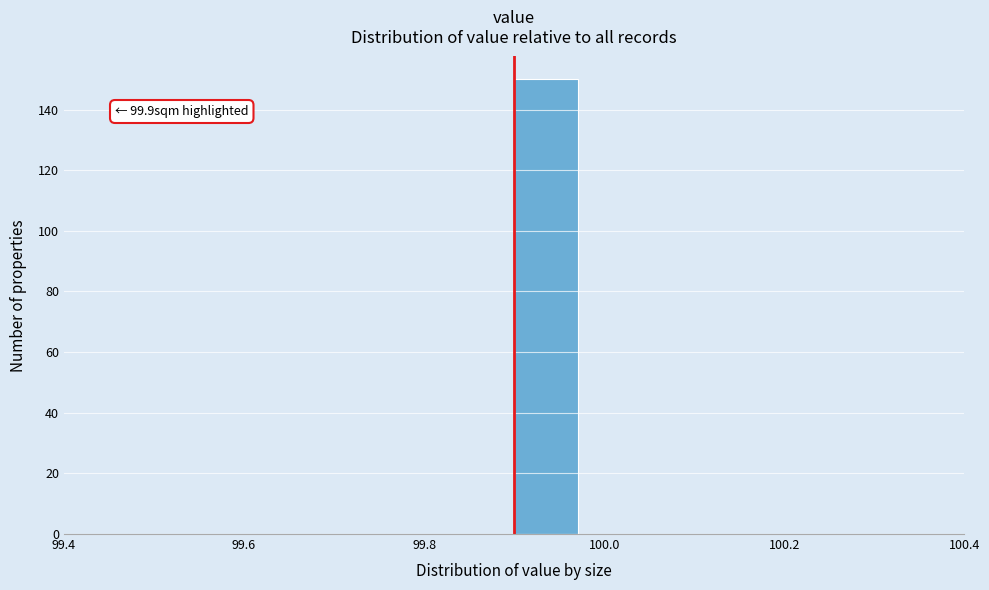

Around what value on the x-axis is the tallest bar? Give the approximate position of its centre, as read against the axis.

99.94